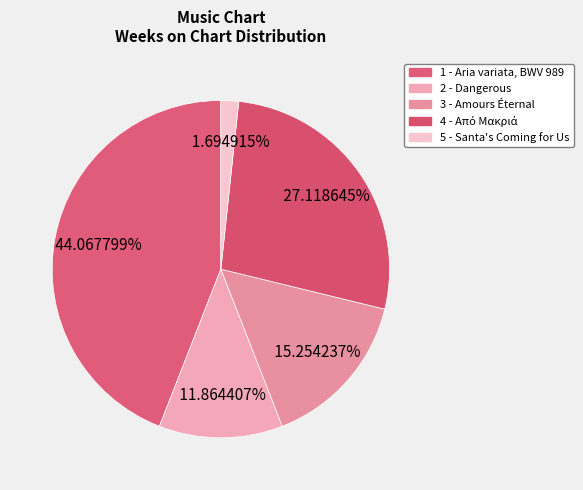

How many slices are in this pie chart?

5